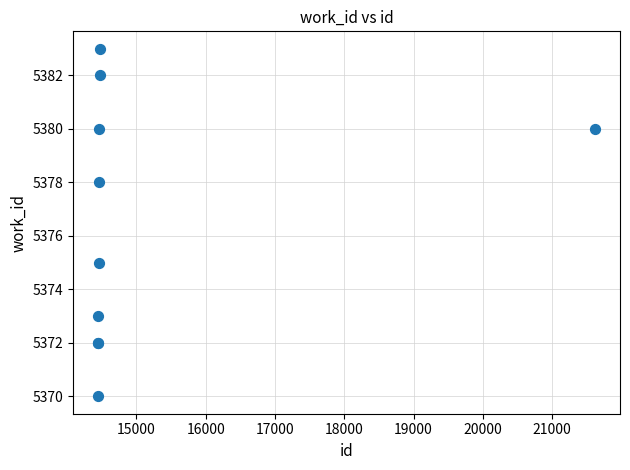

What Y value in the scatter plot is closest to 5376?

5375